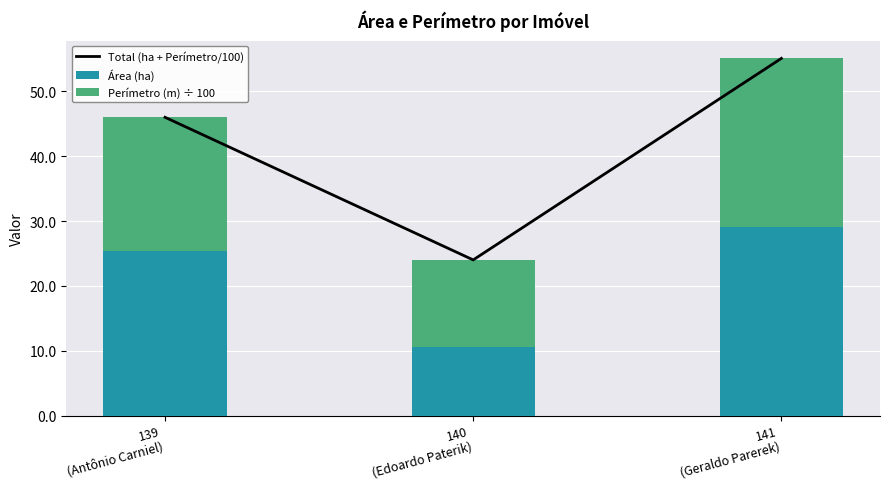

The Total (ha + Perímetro/100) series shows 17.8 at 139
(Antônio Carniel). True or false?

False